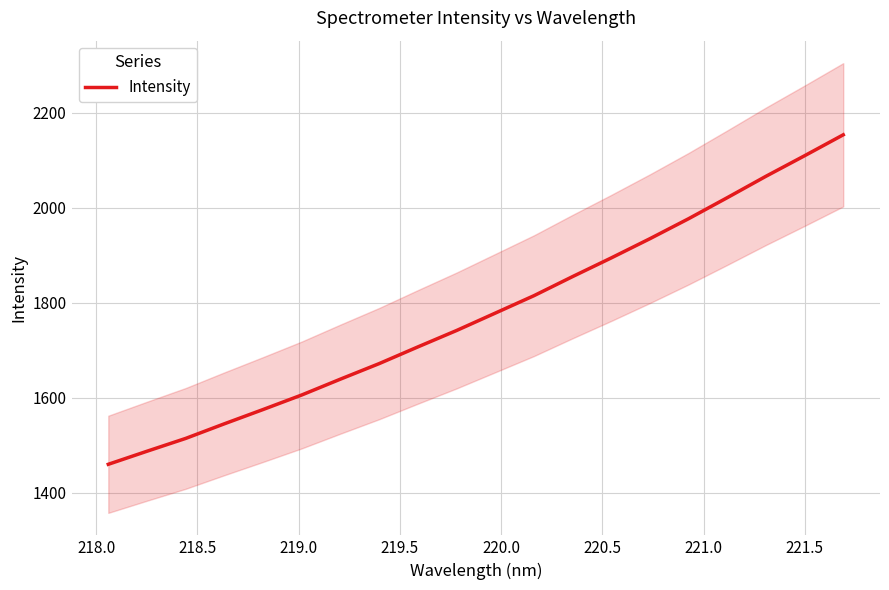

What is the difference between the maximum and minimum values?

693.3